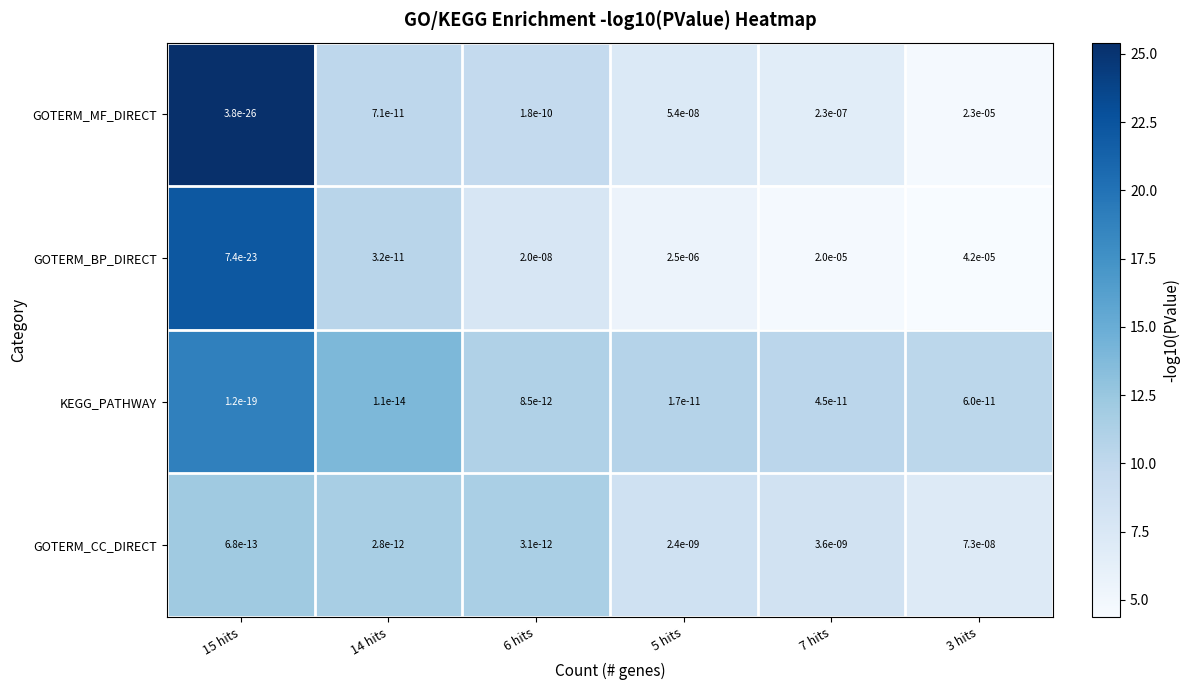

Rank the series at 3 hits from highest to lowest value.

GOTERM_BP_DIRECT, GOTERM_MF_DIRECT, GOTERM_CC_DIRECT, KEGG_PATHWAY